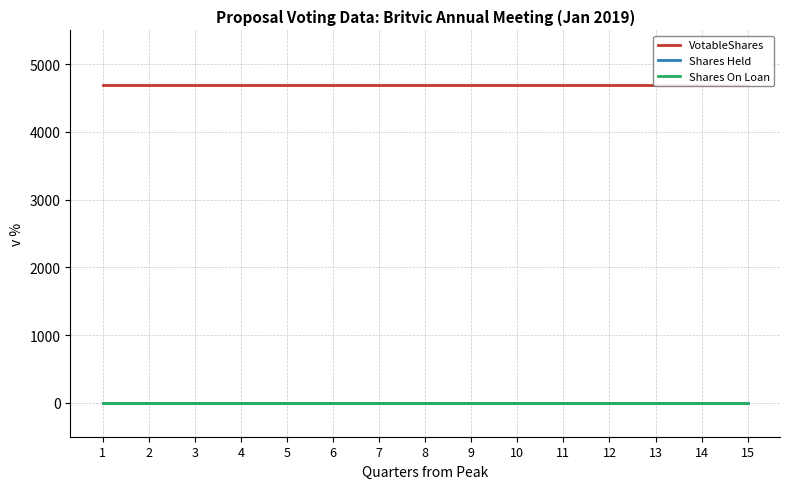

True or false: Shares On Loan and Shares Held intersect in this chart.

False